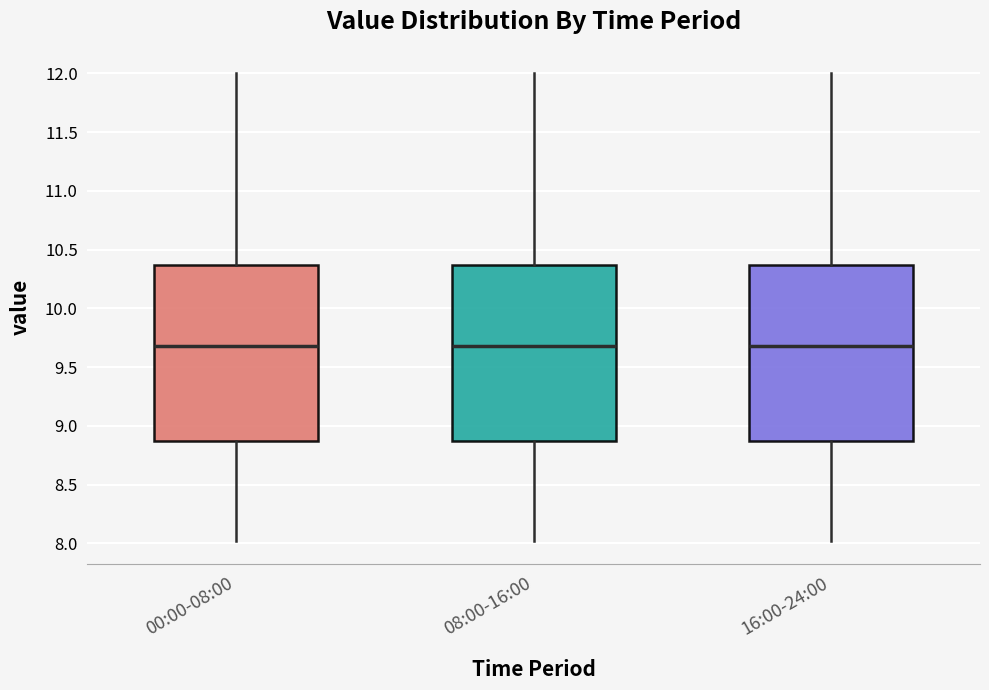

Where is the upper edge of the box for 16:00-24:00 on the y-axis? The values are not printed on the chart, so give them approximately, as read against the axis.

10.35